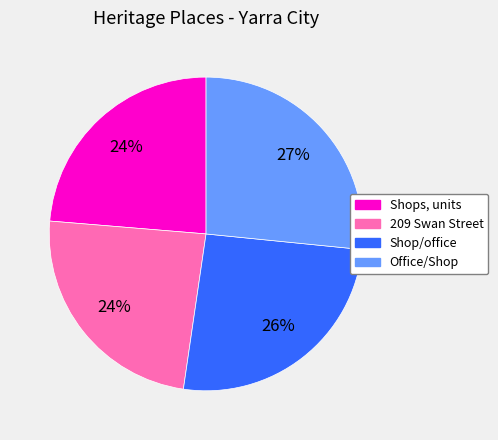

Which slice is the largest?

Office/Shop